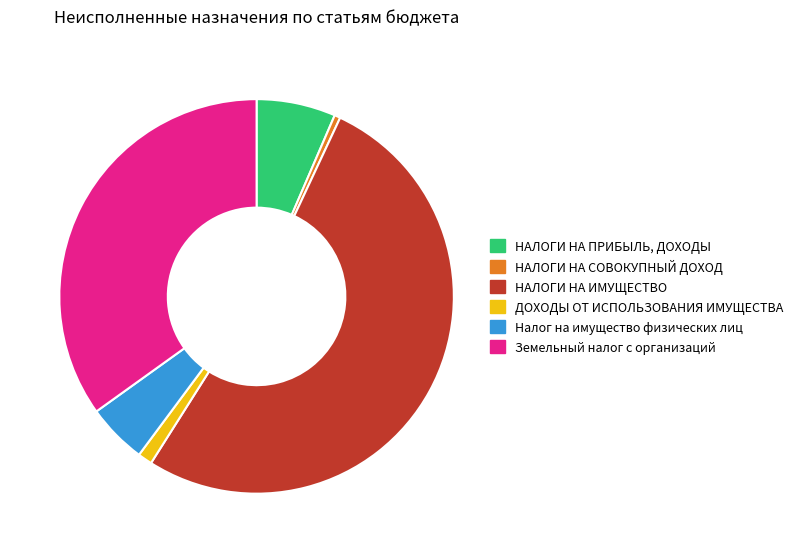

Does Налог на имущество физических лиц represent more than half of the total?

No